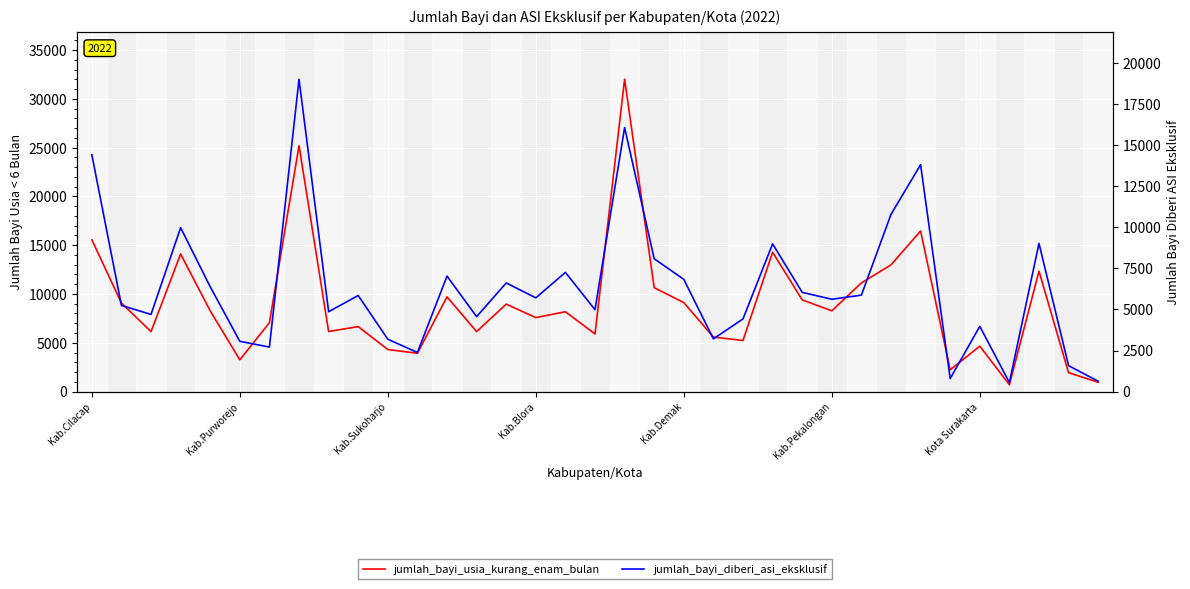

How many data points in jumlah_bayi_usia_kurang_enam_bulan are above 8179?

17